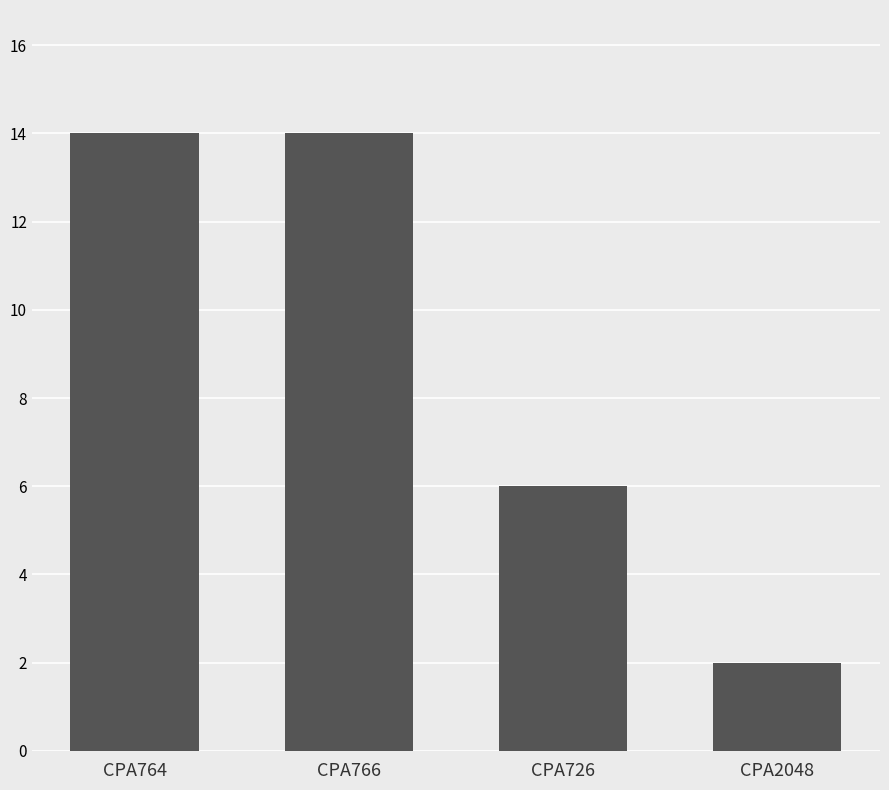

Reading right to left, transcribe all the data shown in this chart.

CPA2048=2	CPA726=6	CPA766=14	CPA764=14